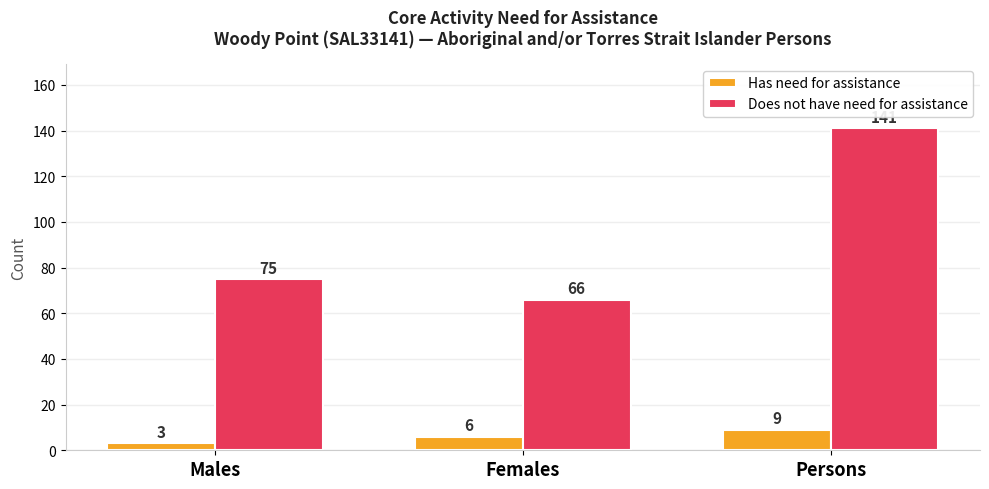

What is the smallest value displayed?

3